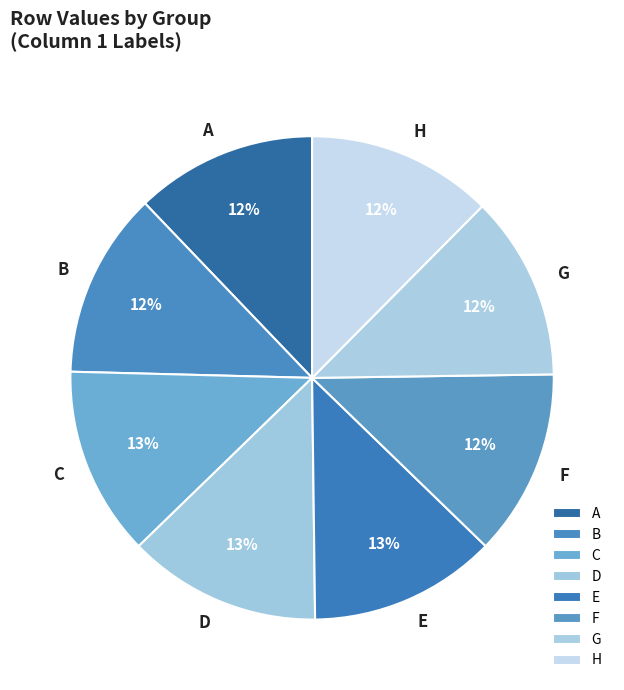

Does B represent more than half of the total?

No